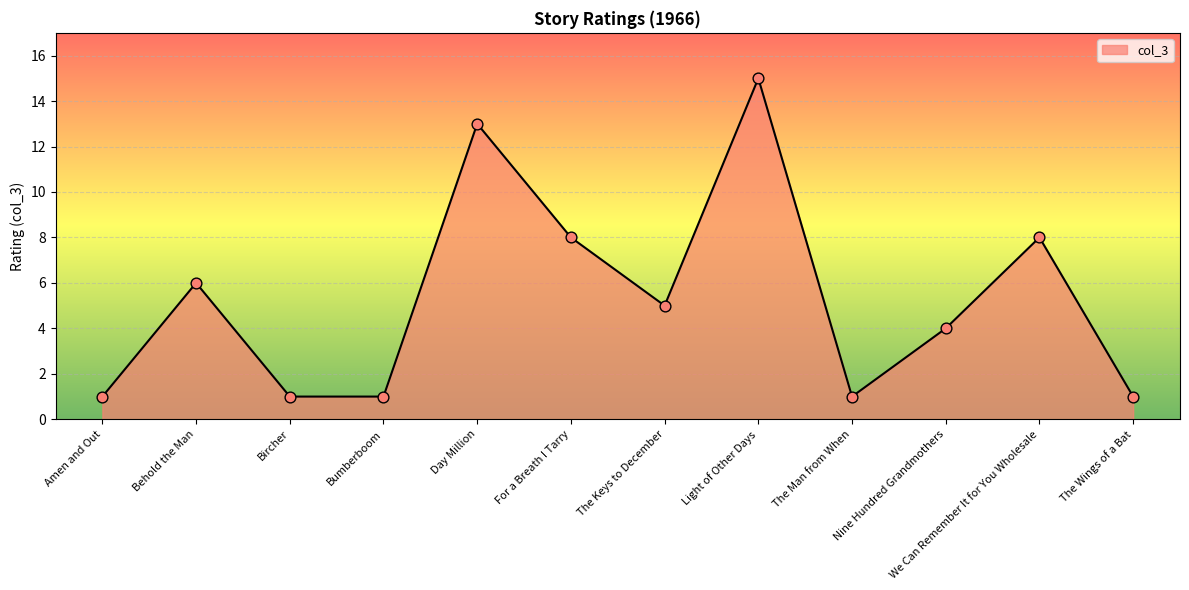

Which has a higher value, Light of Other Days or The Keys to December?

Light of Other Days